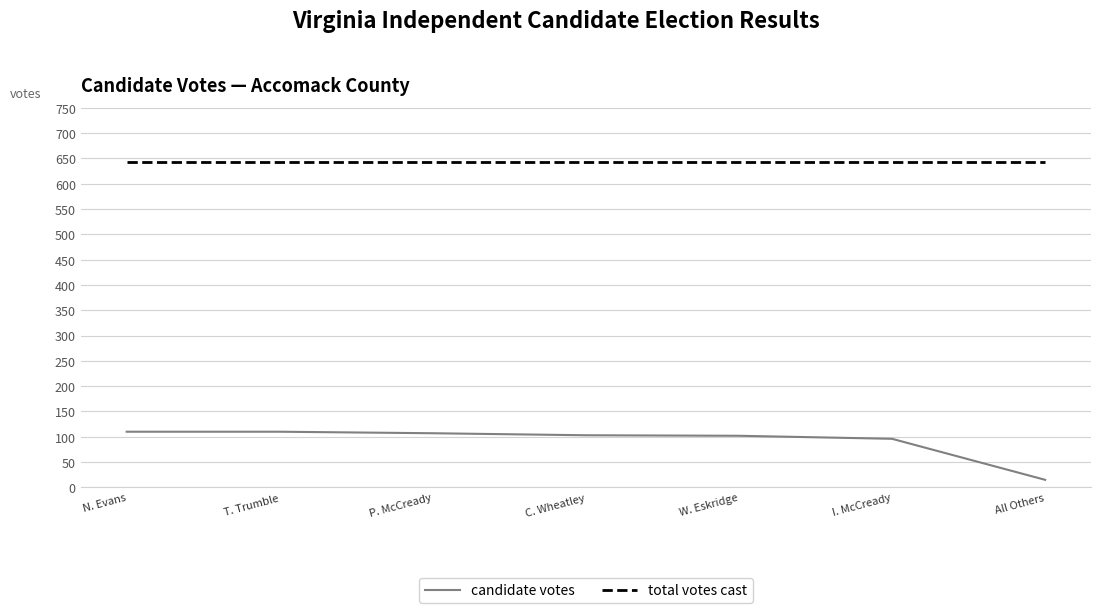

Which series changed the most between T. Trumble and All Others?

candidate votes